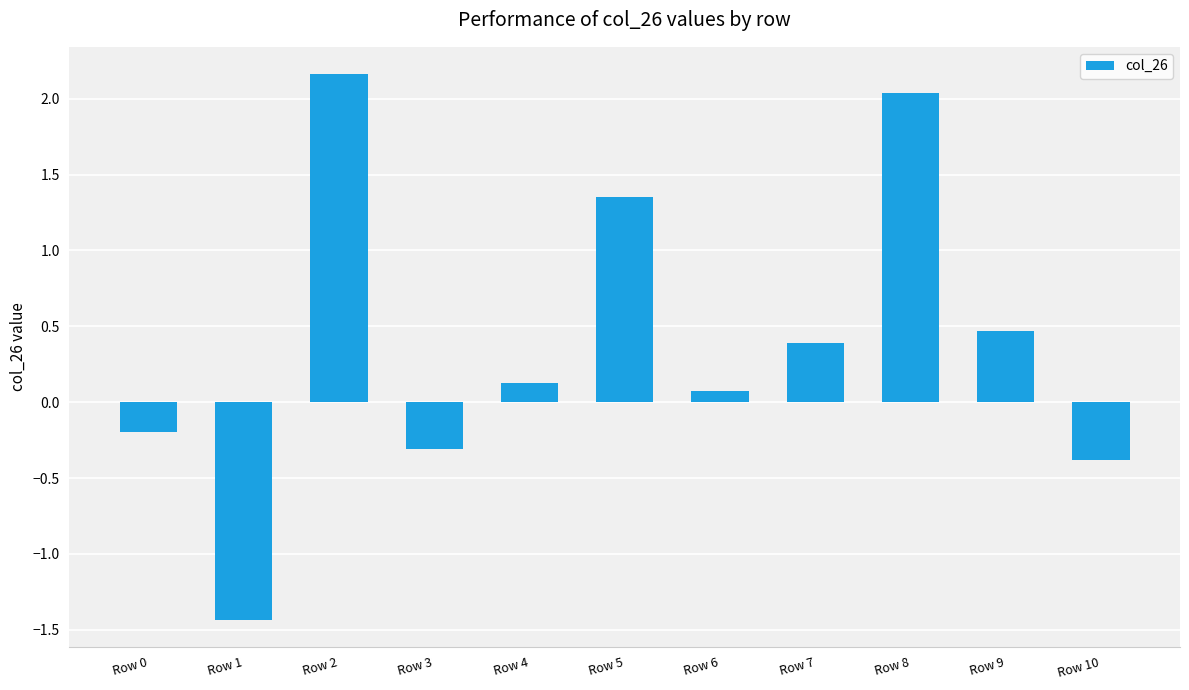

The chart shows a value of 3.0 at Row 8. True or false?

False